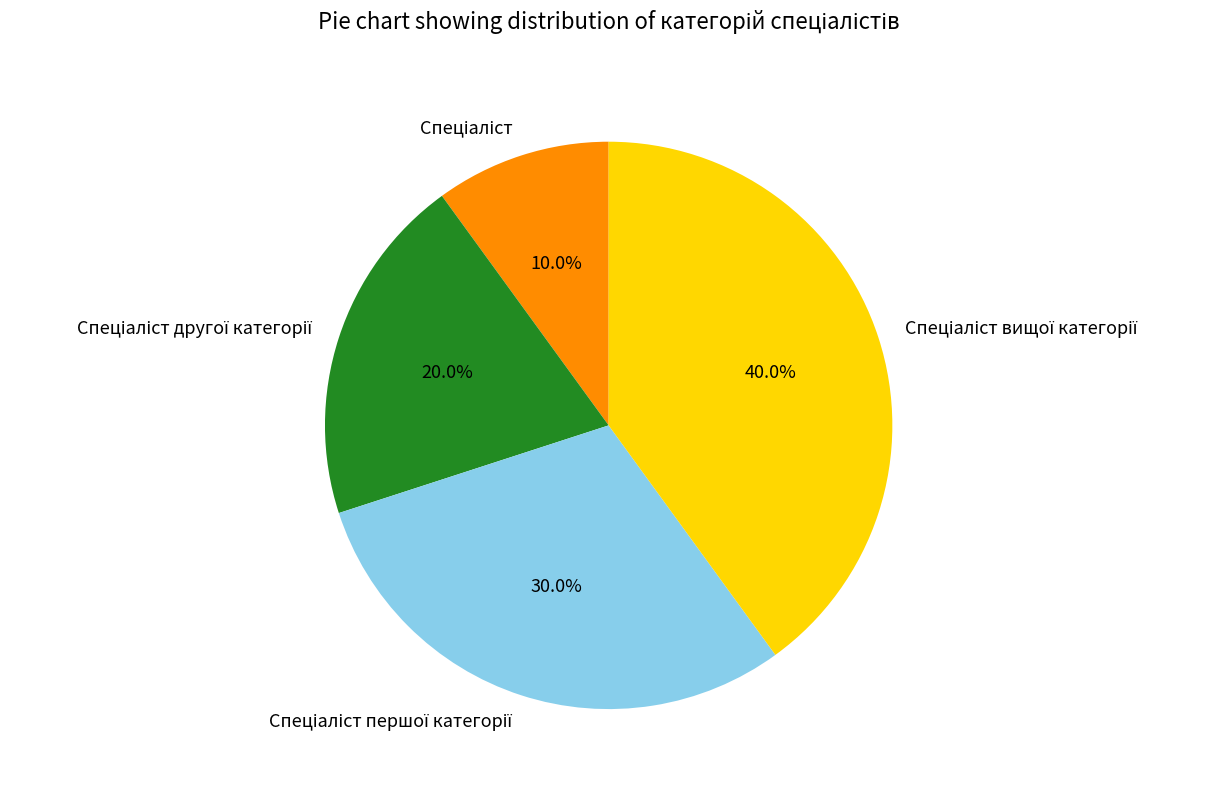

How many segments does this pie chart have?

4